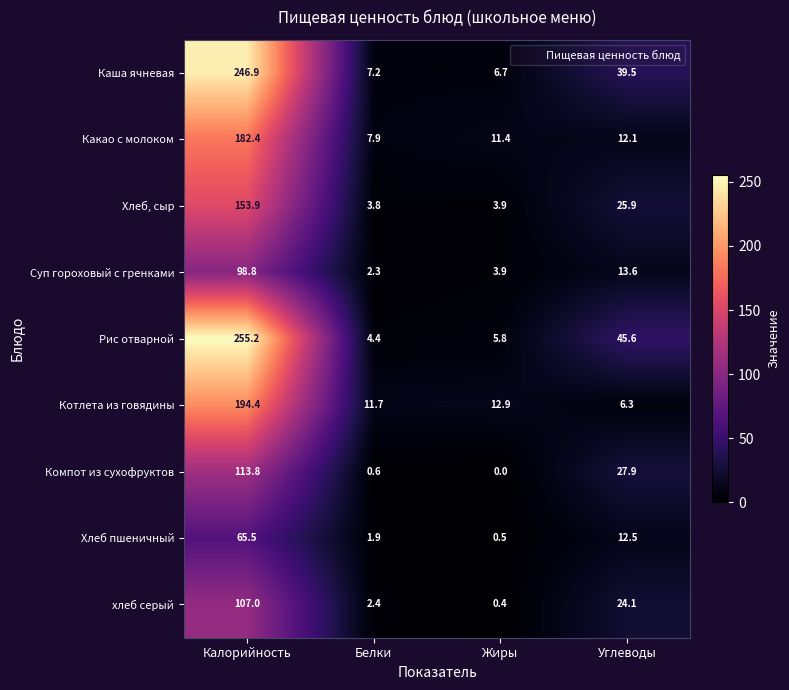

What is the sum of the Хлеб, сыр values at Калорийность and Жиры?

157.8